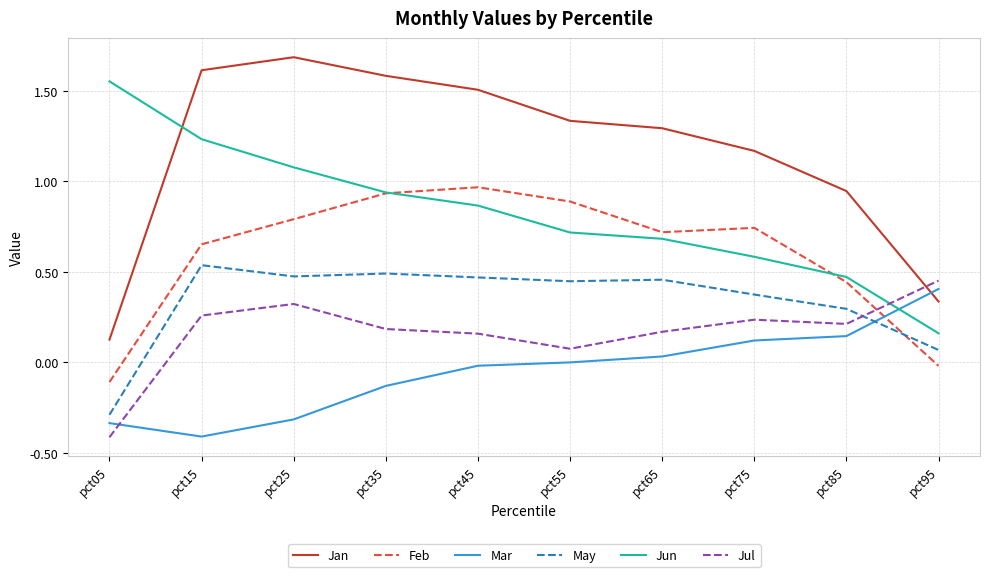

Is it true that May equals 0.3 at pct35?

False